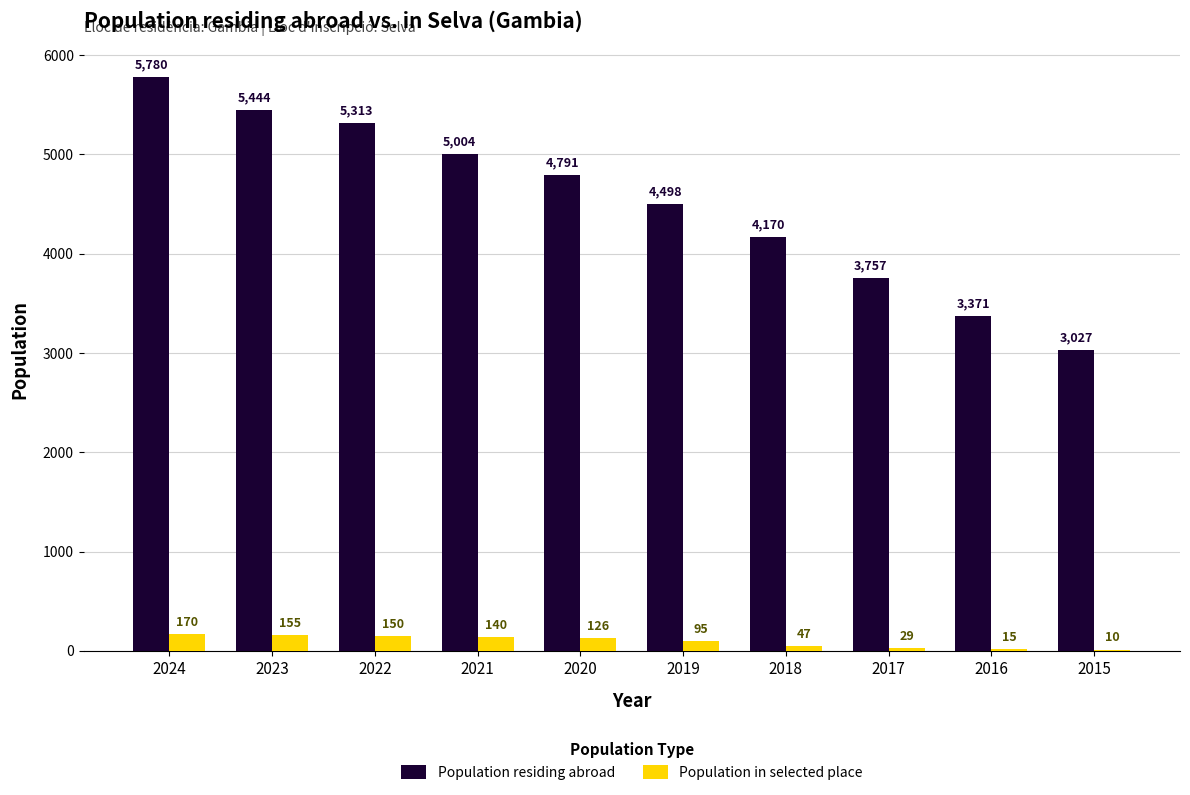

Which category has the highest value across all series?

2024